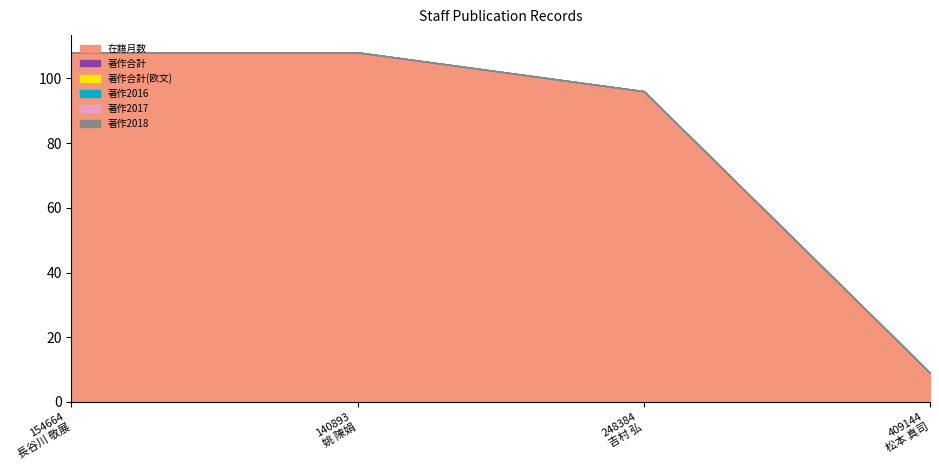

Does the chart display data point markers on the line(s)?

No